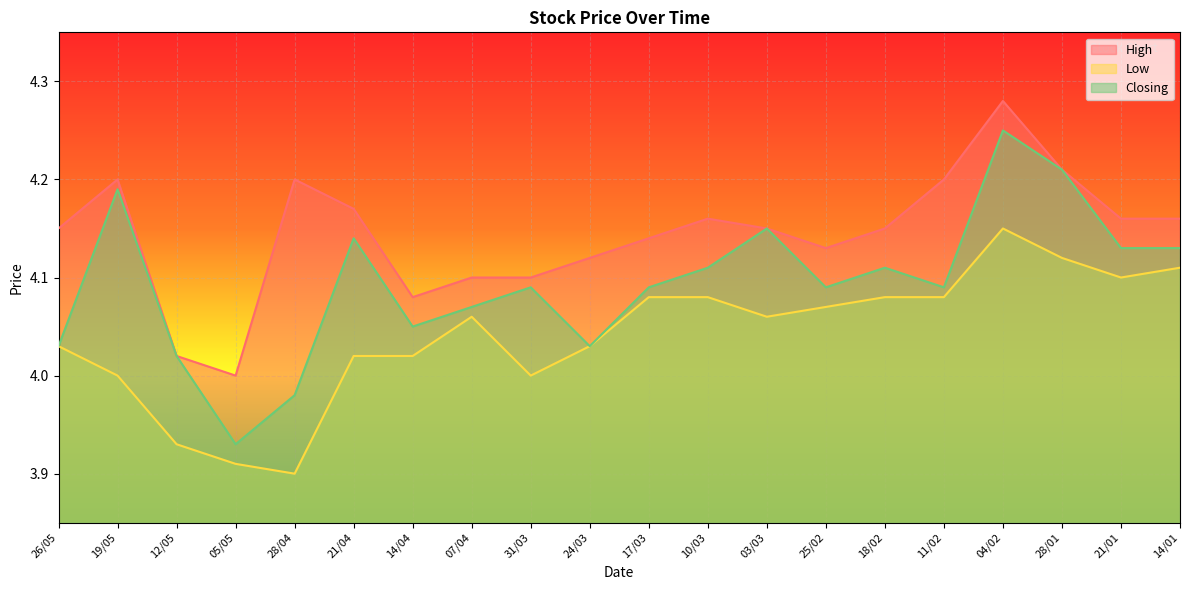

At 05/05, list the series in order from smallest to largest.

Low, Closing, High